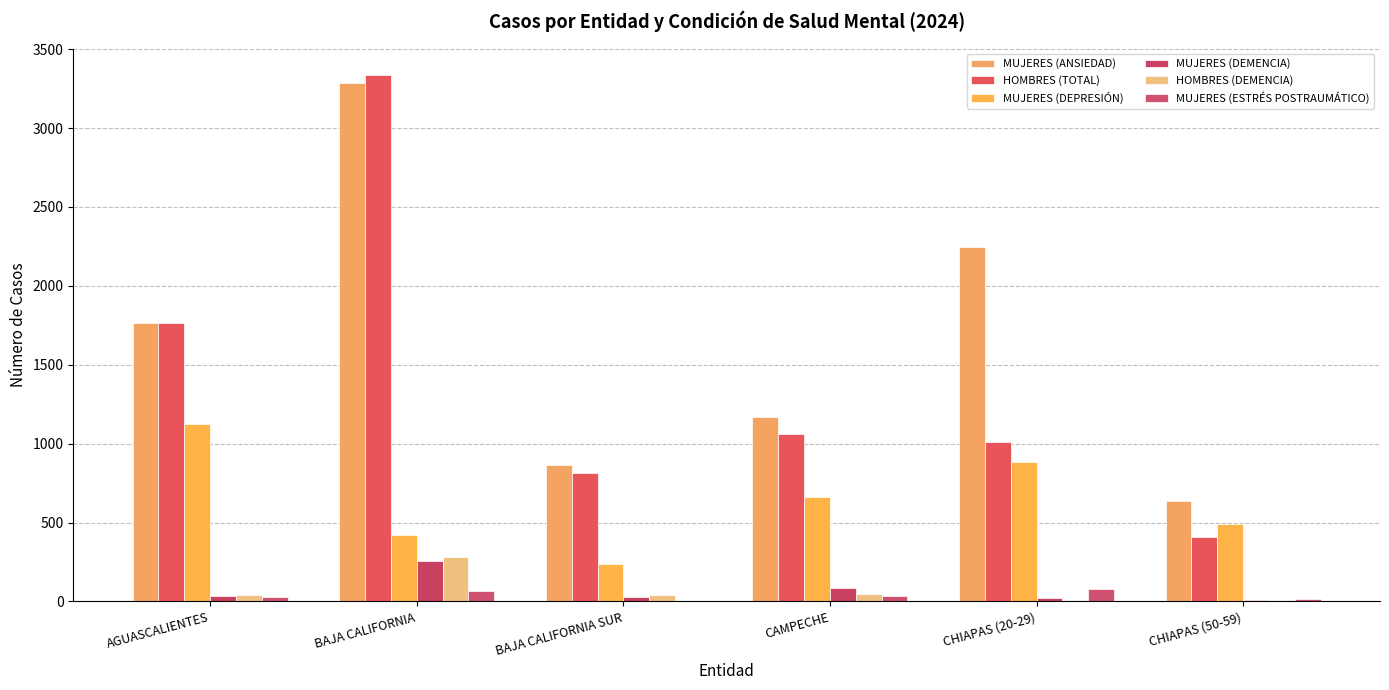

What is the lowest value of the MUJERES (ESTRÉS POSTRAUMÁTICO) series?

5